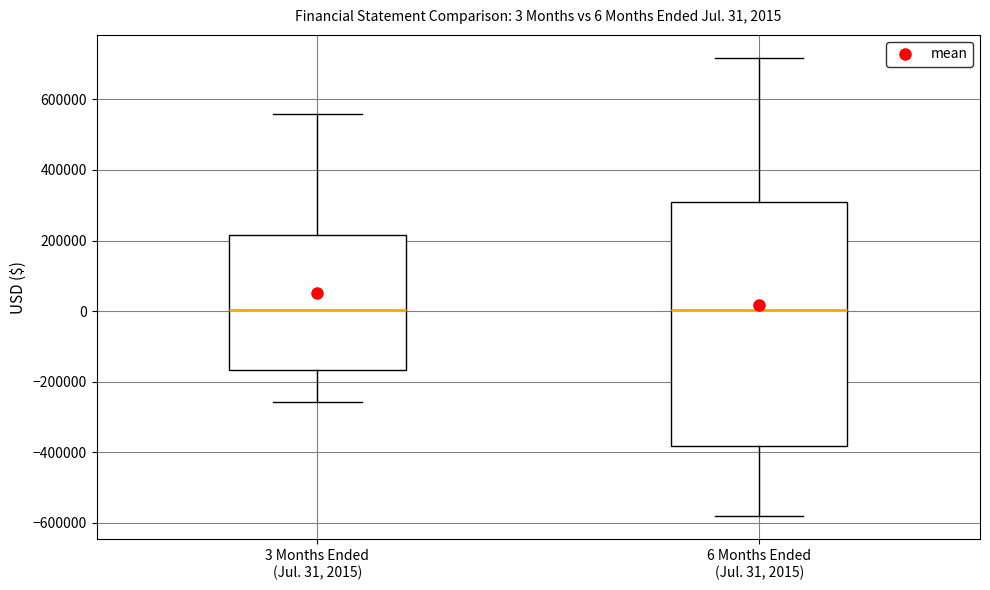

Which box is the tallest, from its lower edge to its upper edge?

6 Months Ended (Jul. 31, 2015)